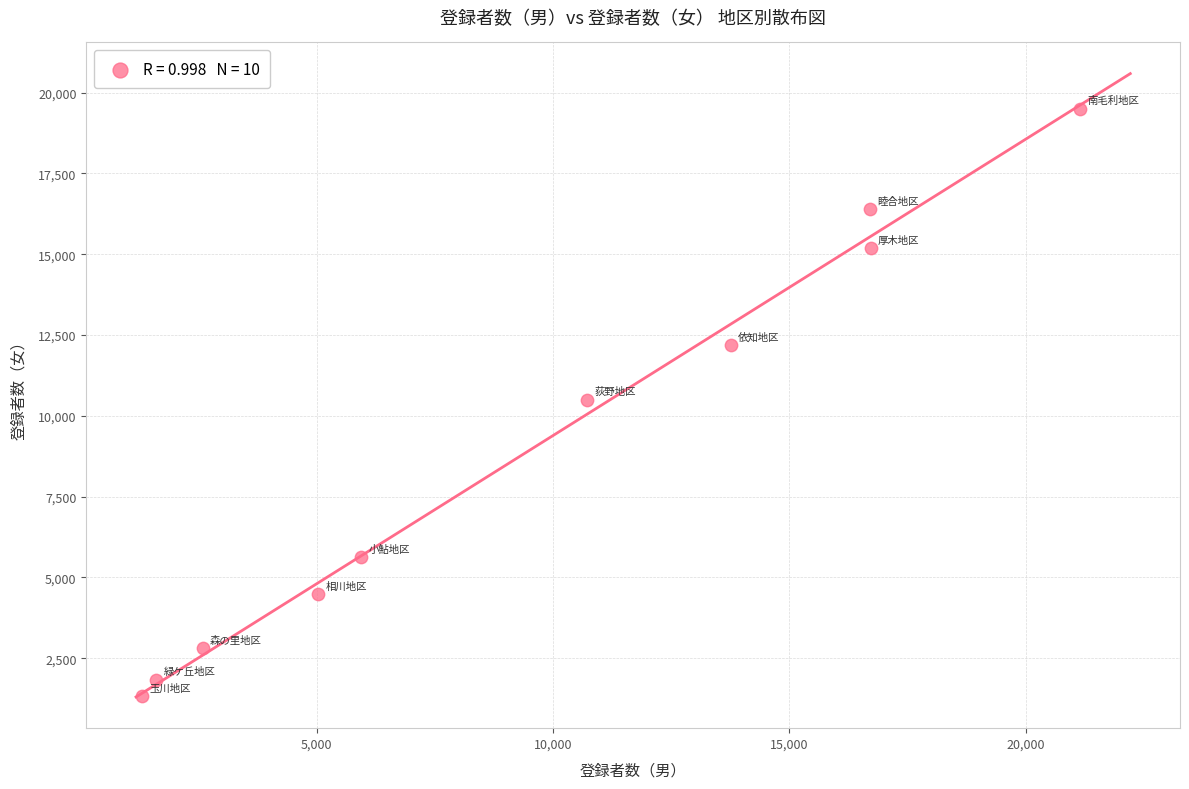

What is the range of X values (max minus min)?

19843